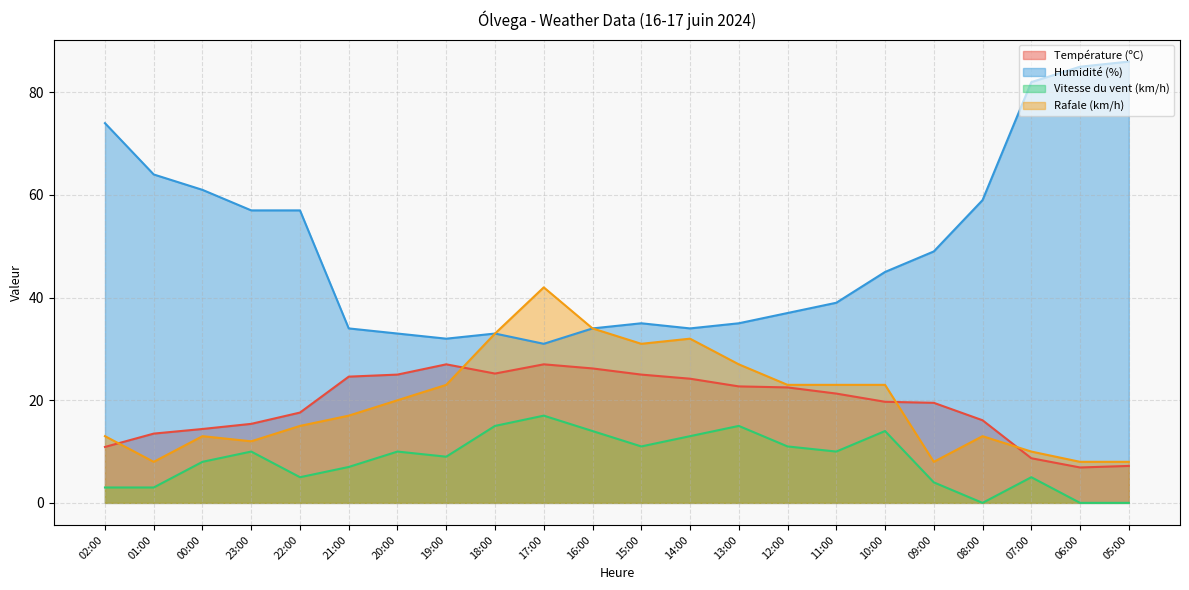

In Rafale (km/h), how many points are lower than both neighbors (excluding endpoints)?

4